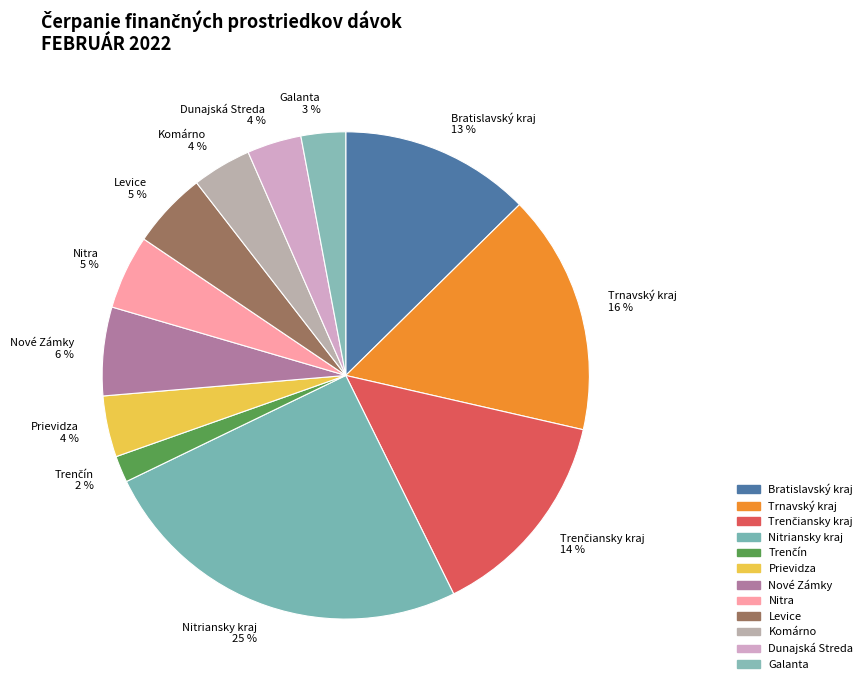

Does any single category account for the majority?

No